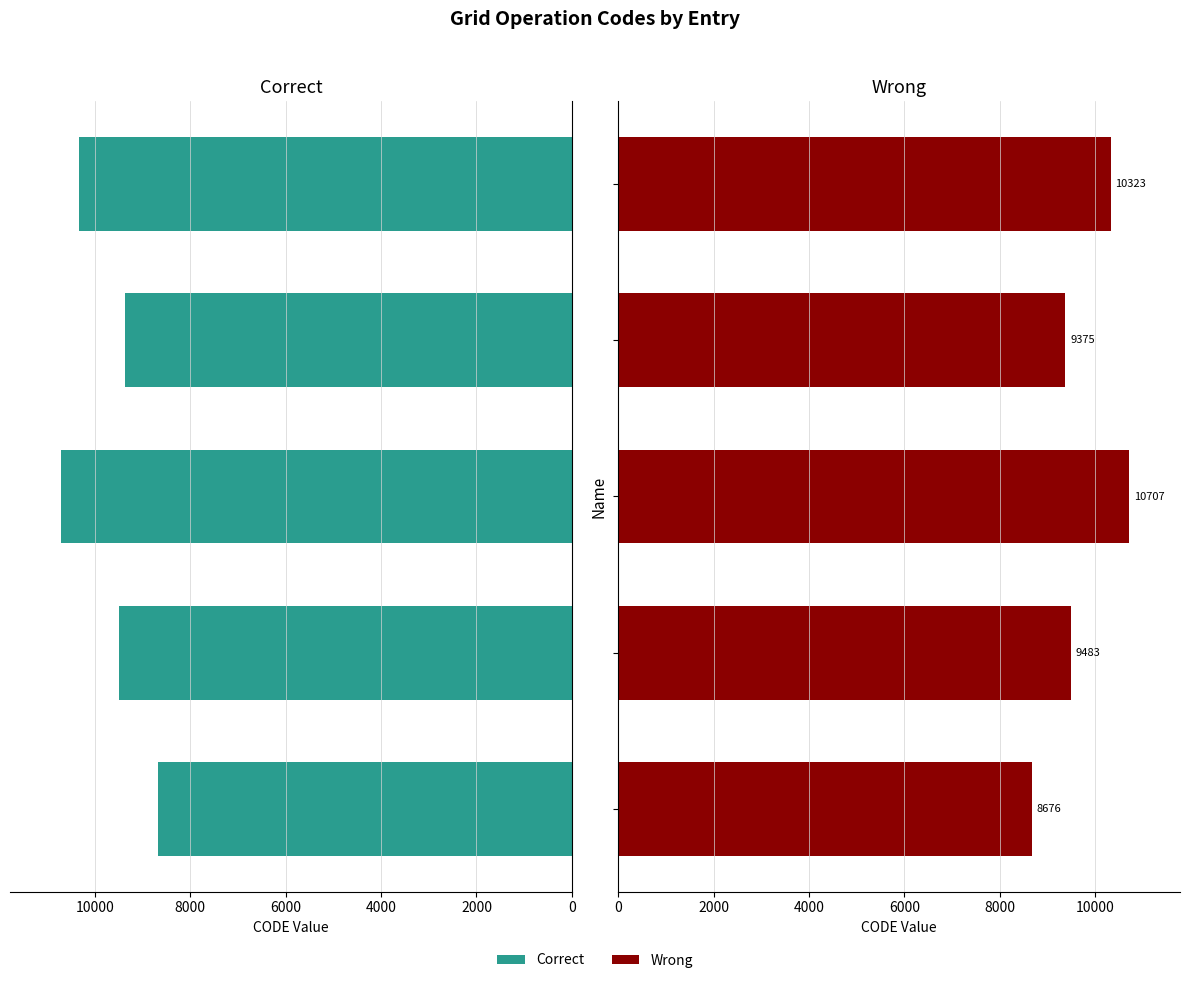

At 8000, list the series in order from smallest to largest.

Correct, Wrong